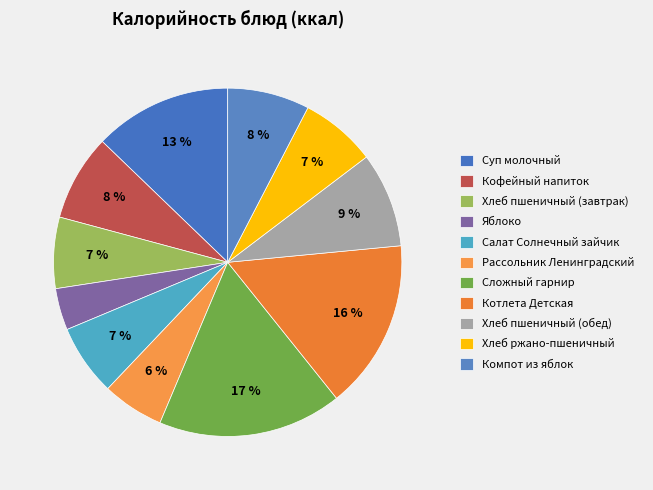

What percentage is NOT represented by Салат Солнечный зайчик?

93.4%